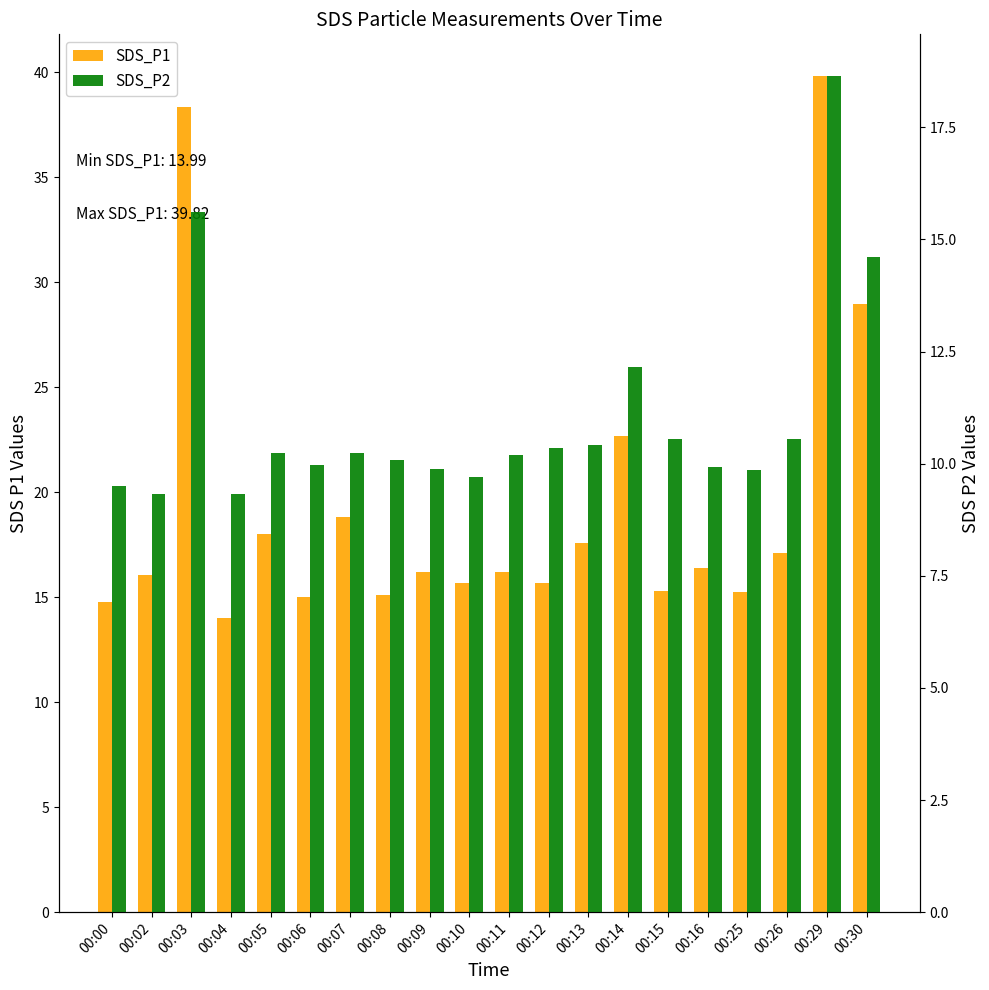

What are all the series names shown in the legend?

SDS_P1, SDS_P2